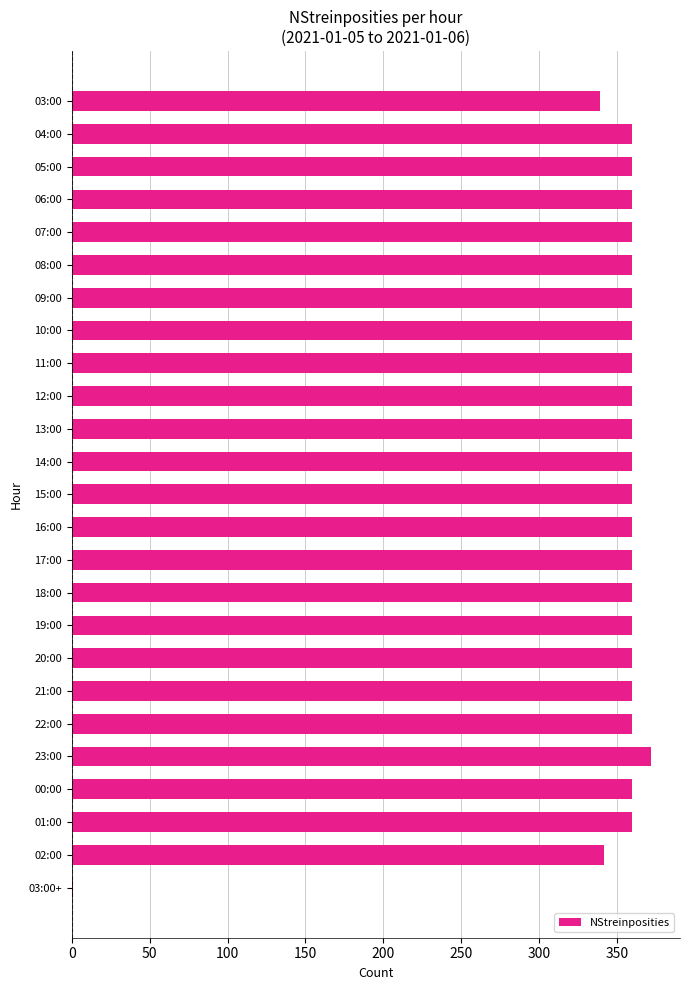

The chart shows a value of 229 at 09:00. True or false?

False